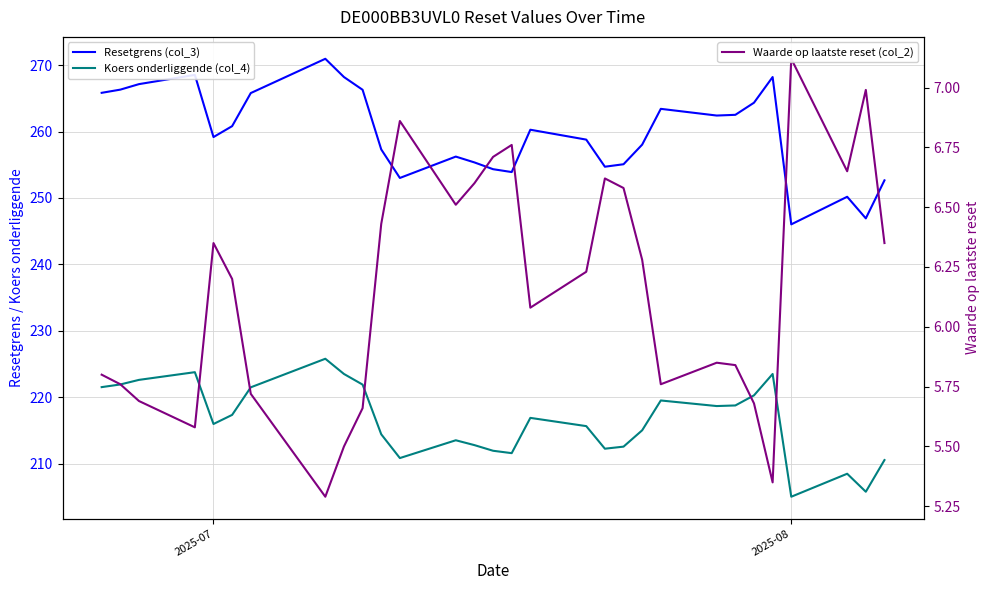

What is the maximum value shown in the chart?

270.9